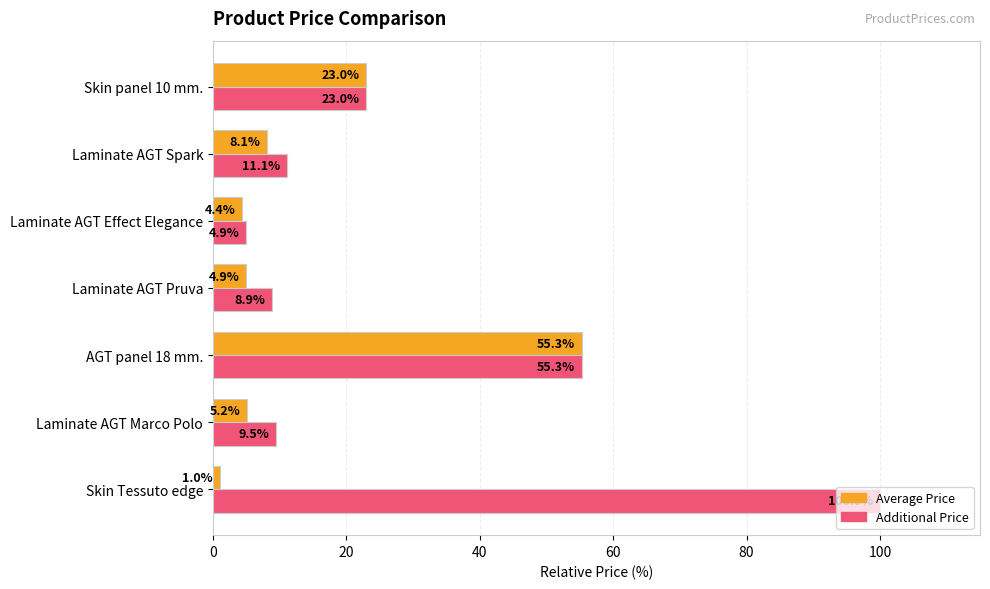

The value of Average Price at Skin panel 10 mm. is 31.6. True or false?

False